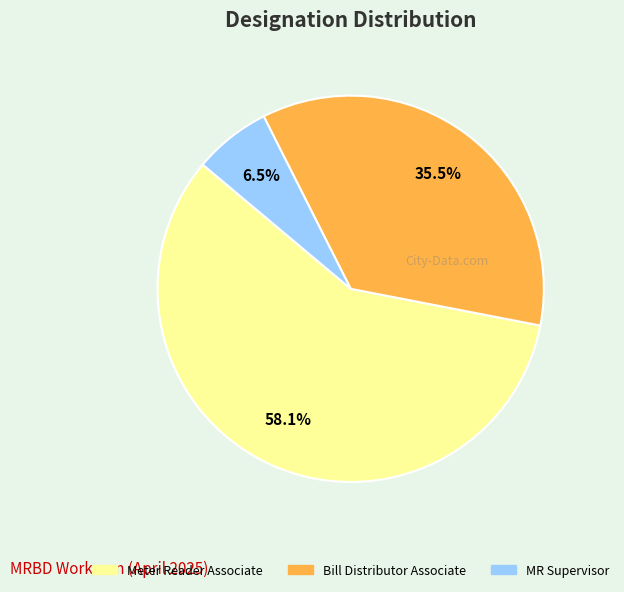

What is the majority slice?

Meter Reader Associate